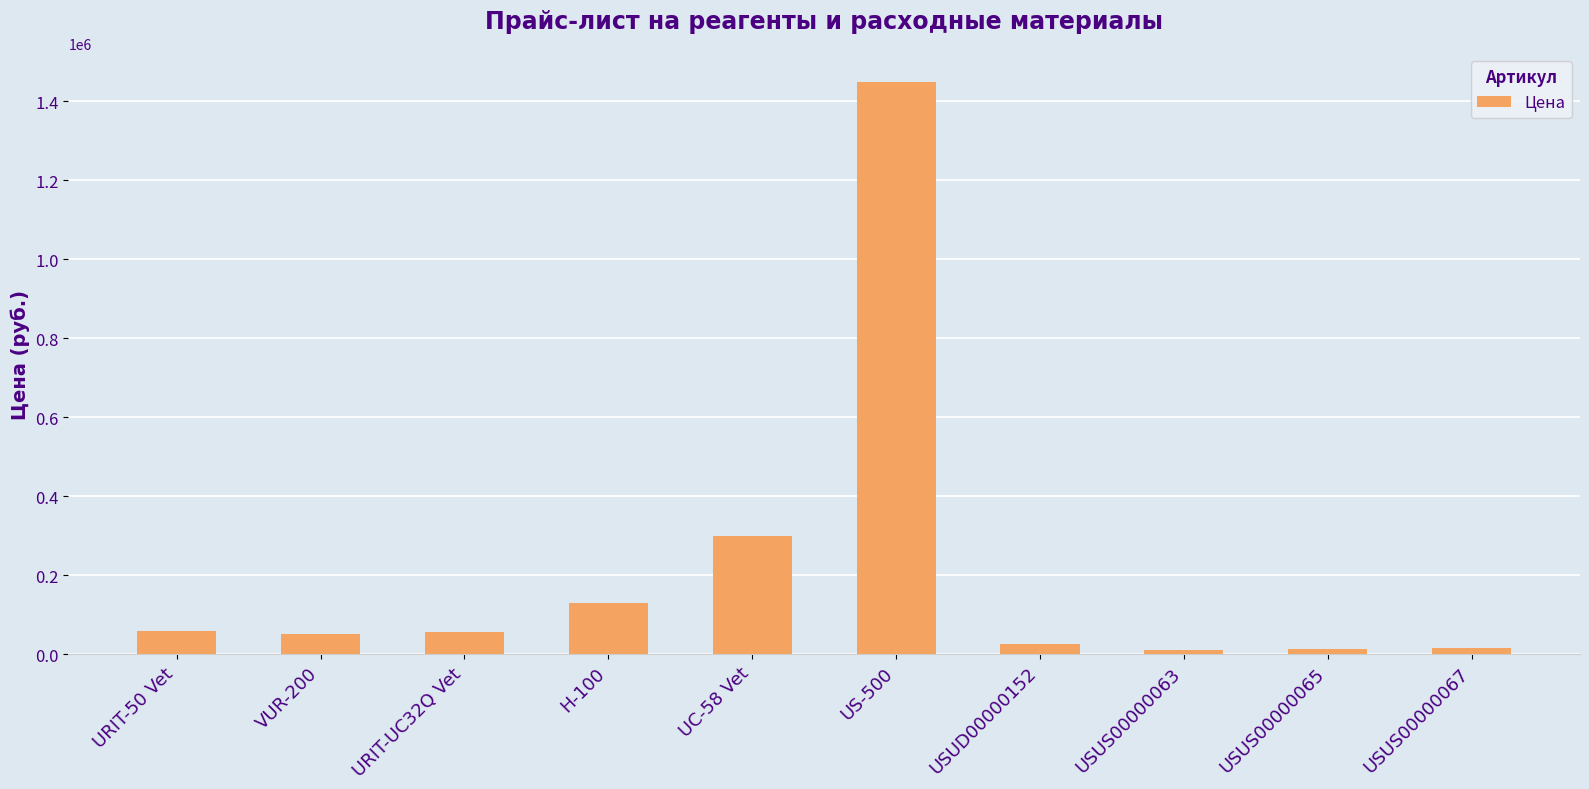

What is the sum of all values?

2113800